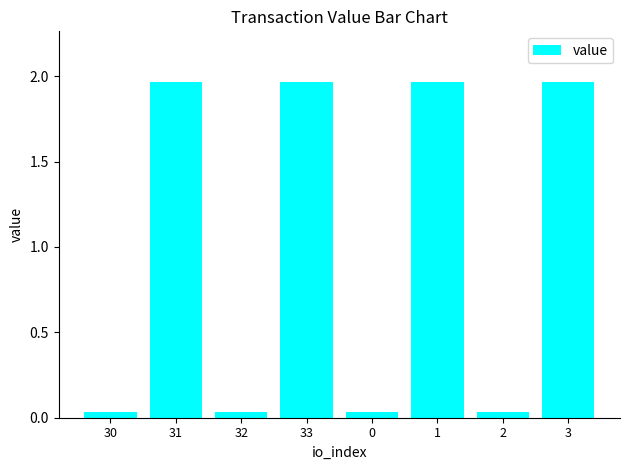

True or false: the data shows 0.6 at 33.

False